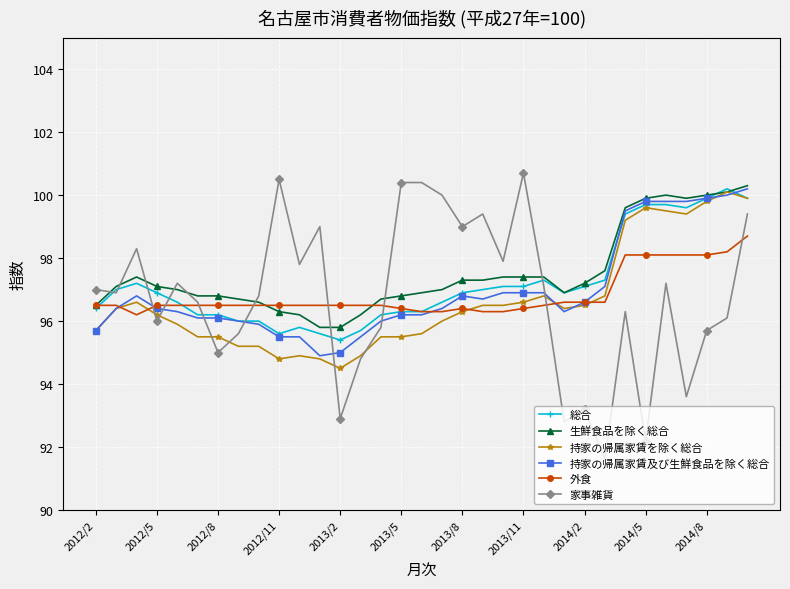

What is the difference between the second highest and second lowest values in the 総合 series?

4.3